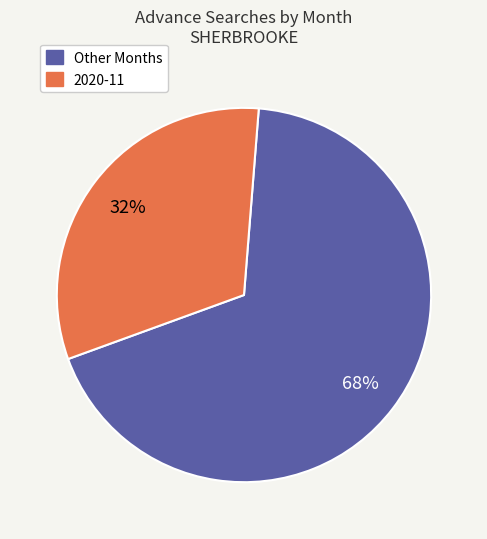

Count the number of slices in the pie.

2